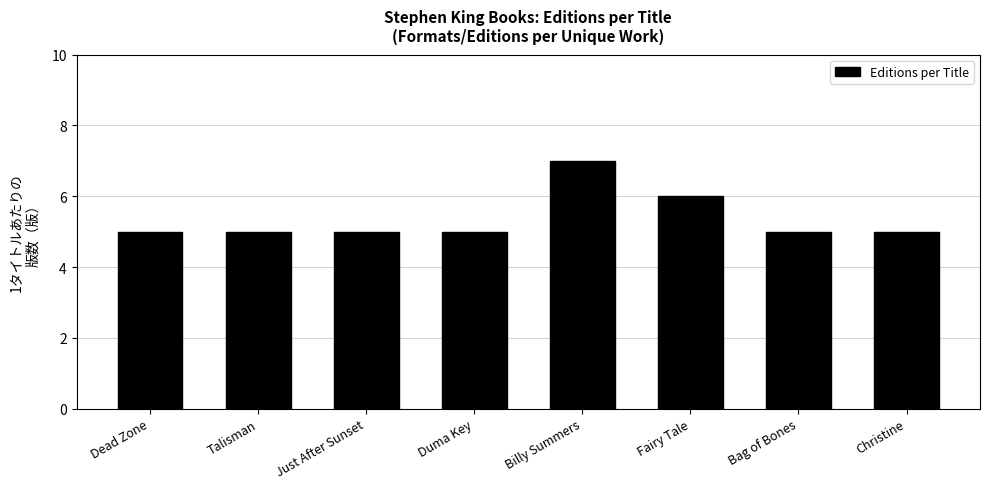

Reading right to left, extract all data points from this chart.

5	5	6	7	5	5	5	5